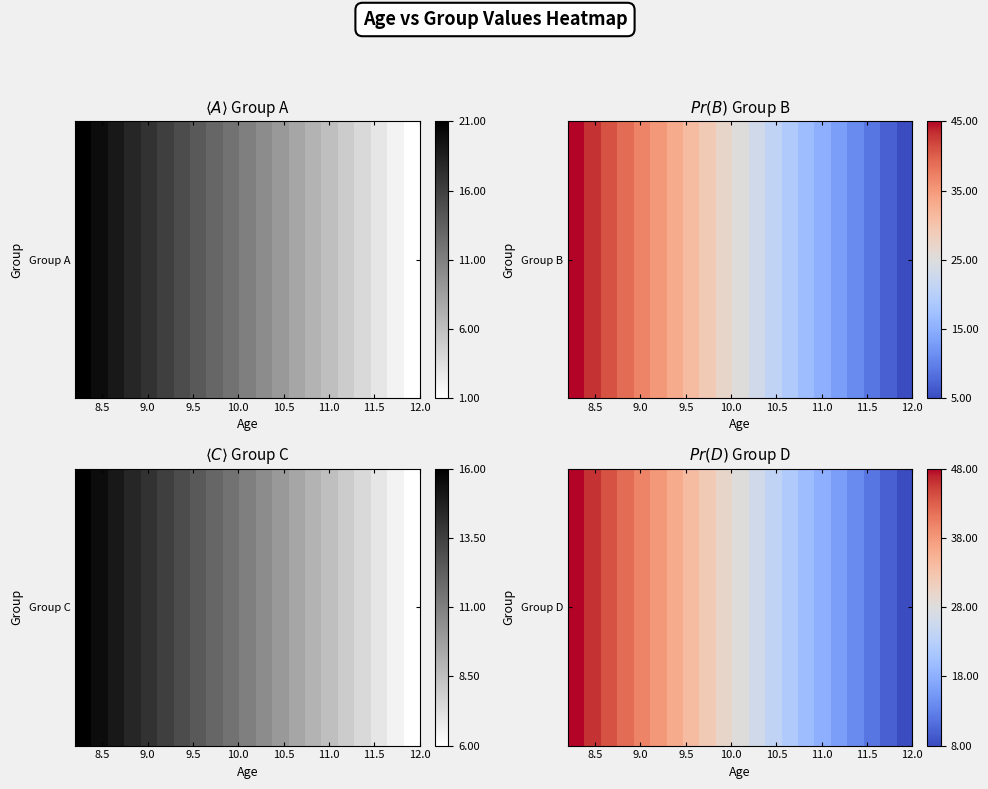

Is it true that the value at 14 is 28?

False